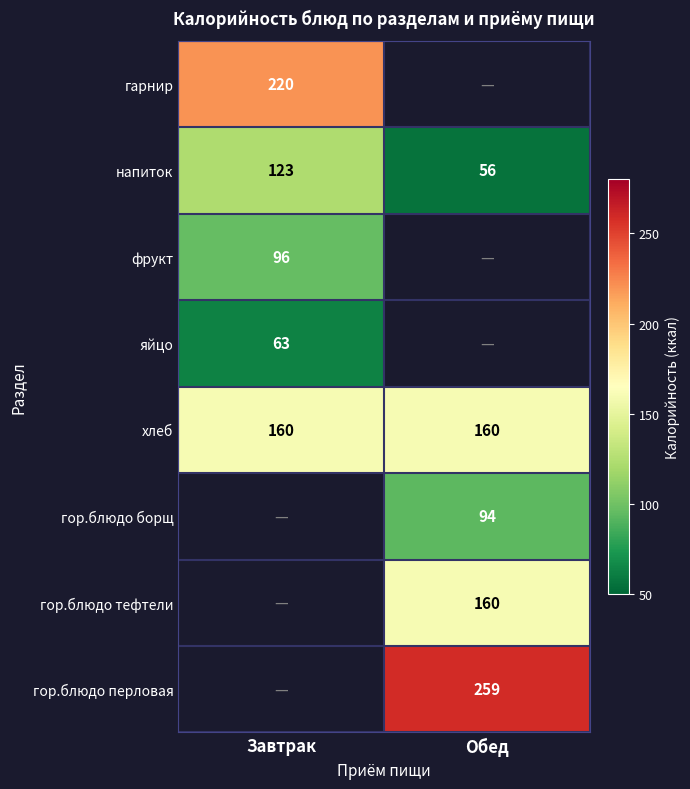

Which category has the lowest value across all series?

Обед